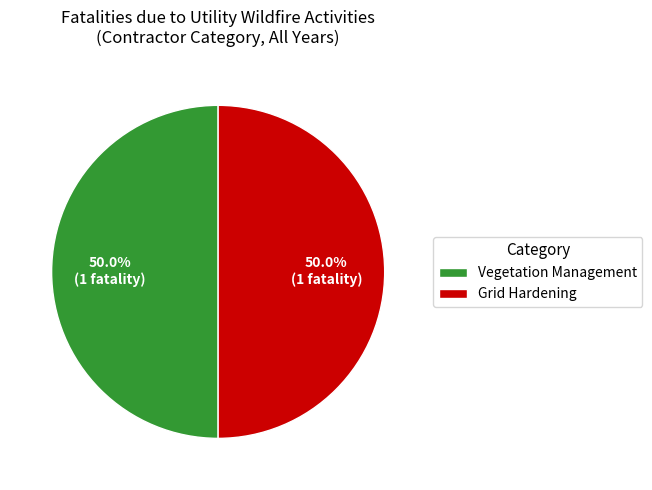

To the nearest percent, what is the difference between the largest and smallest slice percentages?

0%